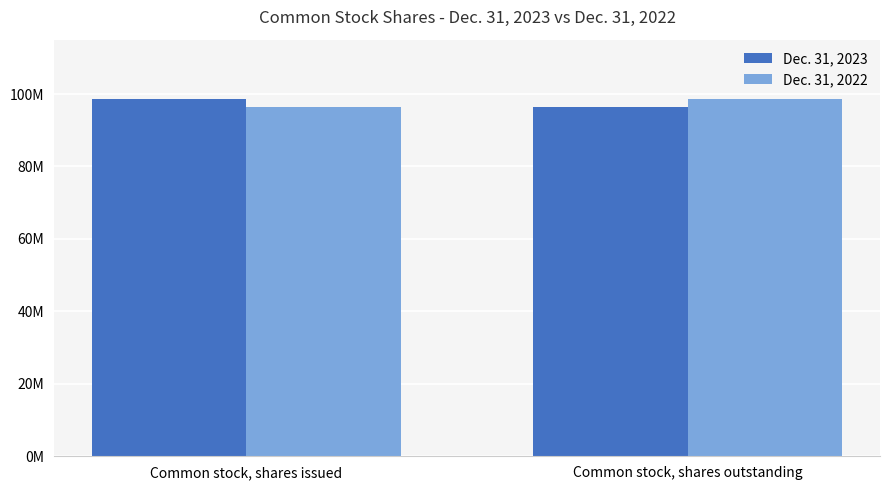

Does the chart contain stacked bars?

No